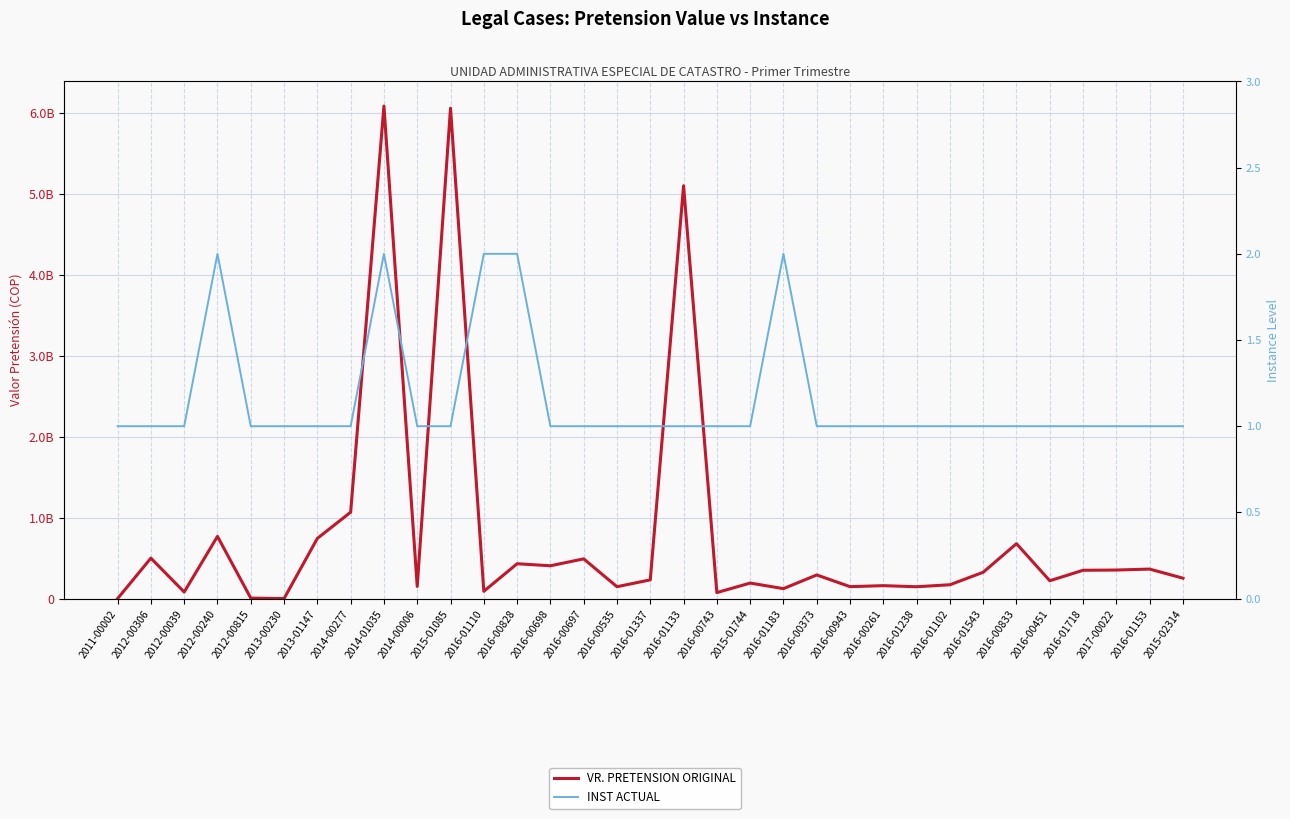

Rank the series by their average value, from lowest to highest.

INST ACTUAL, VR. PRETENSION ORIGINAL